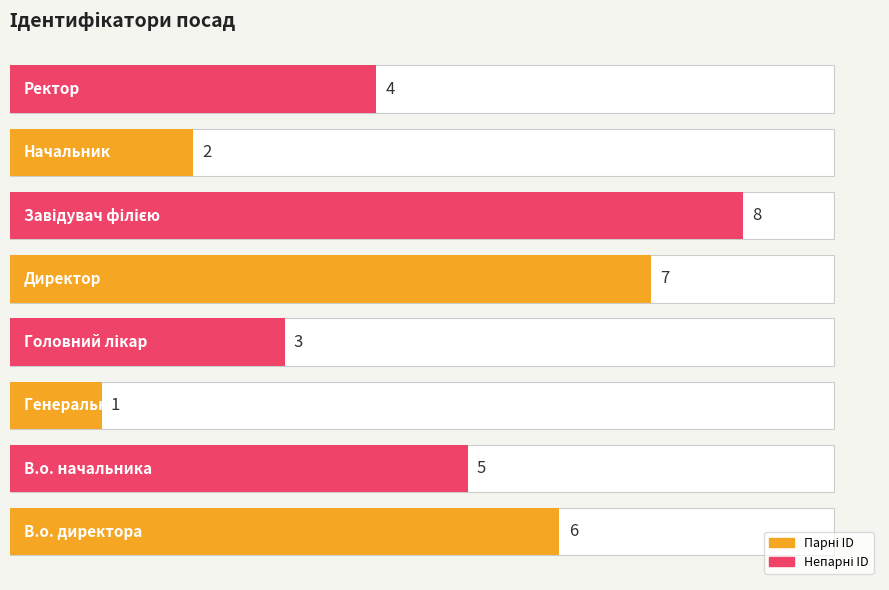

What is the label of the 3rd bar from the right?

Завідувач філією